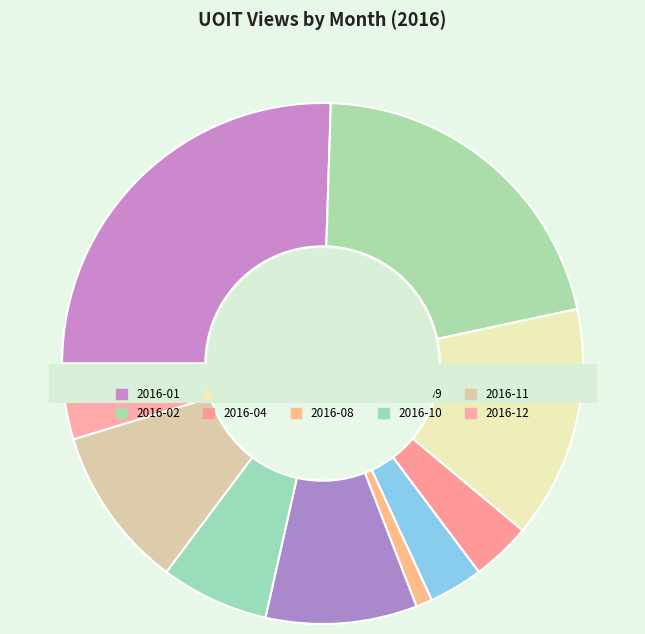

Combined, what portion of the pie is 2016-10 and 2016-01?

32.2%